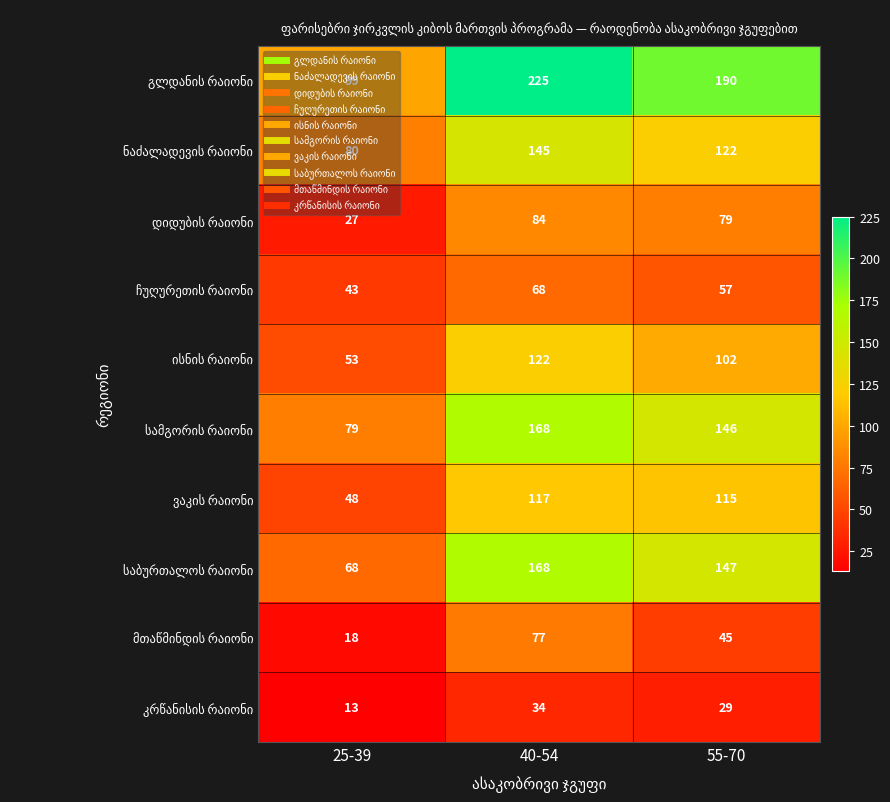

At which category is the sum across all series the highest?

40-54